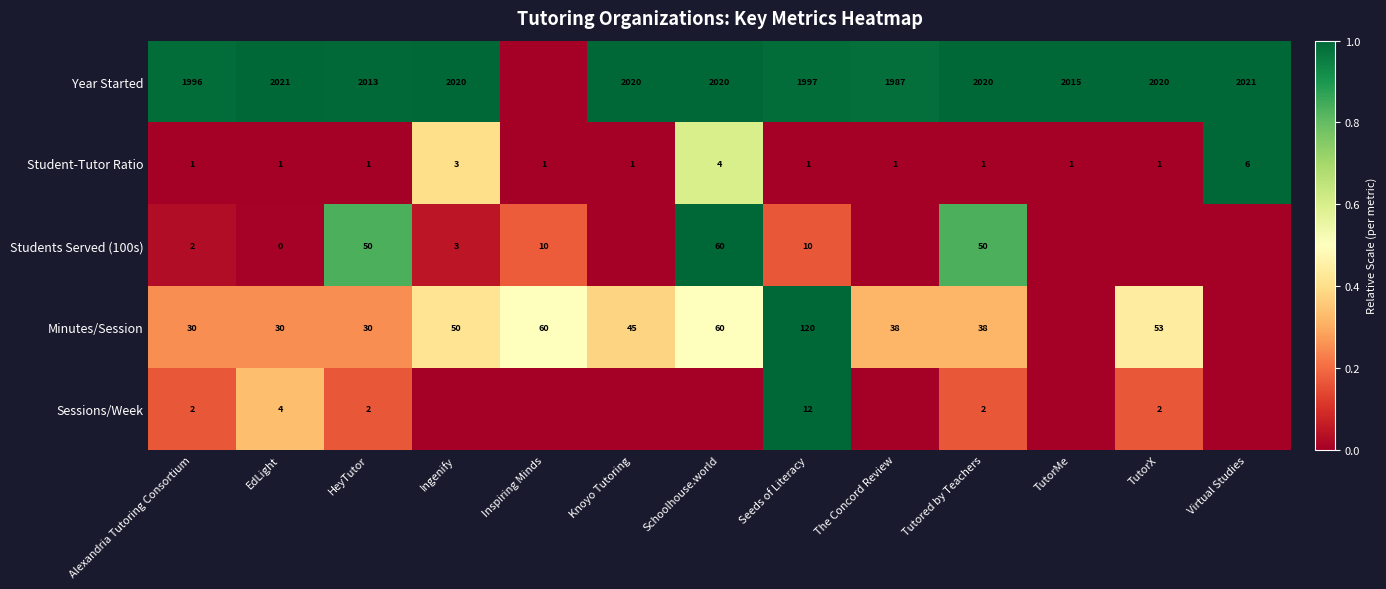

The value of Student-Tutor Ratio at Schoolhouse.world is 4. True or false?

True